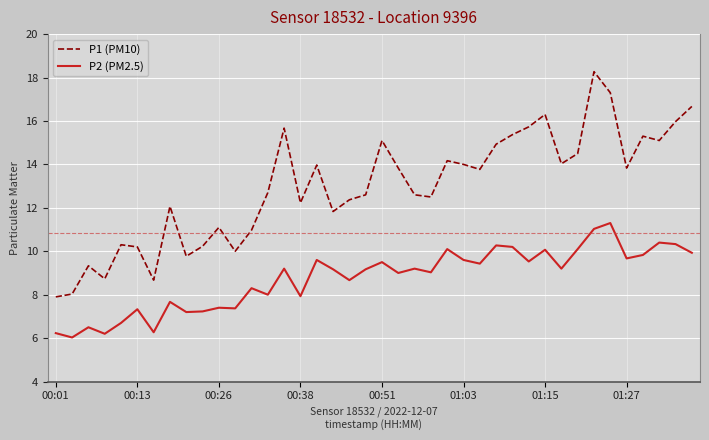

True or false: P1 (PM10) and P2 (PM2.5) intersect in this chart.

False